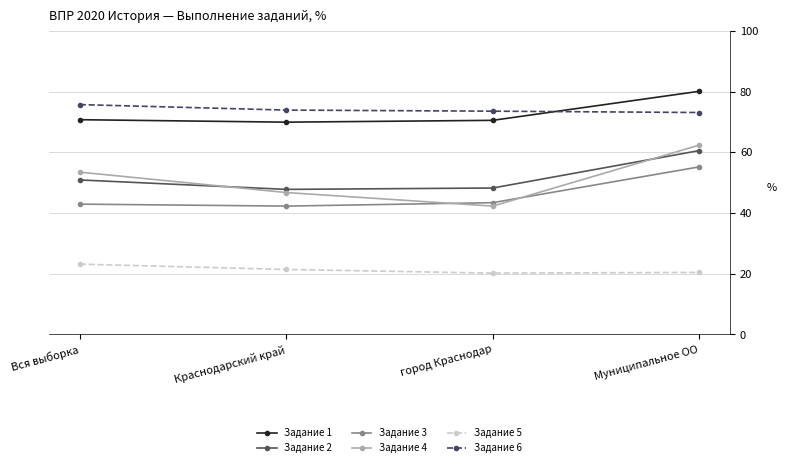

What is the difference between the second highest and minimum values in the Задание 2 series?

3.1